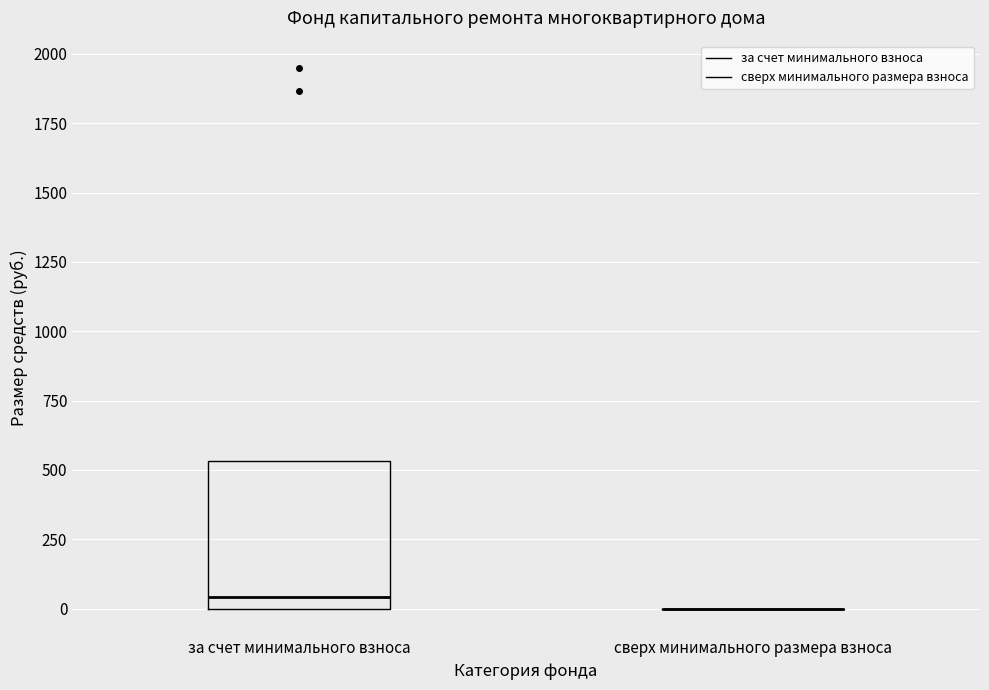

Reading left to right, read every box against the y-axis: the position of its median line, the range the box covers, and the ends of its whiskers. The values are not printed on the chart, so give them approximately, as read against the axis.

за счет минимального взноса: median 50, box 0 to 550, whiskers 0 to 550
сверх минимального размера взноса: box collapsed to a line at 0, whiskers 0 to 0